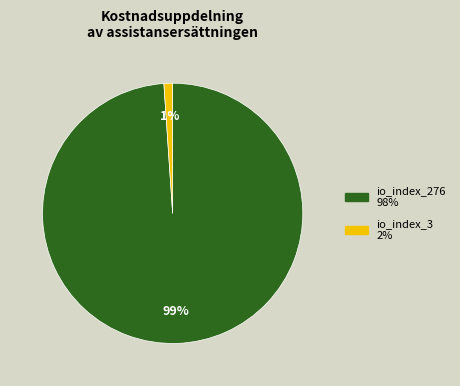

Which category has the smallest portion of the pie?

io_index_3